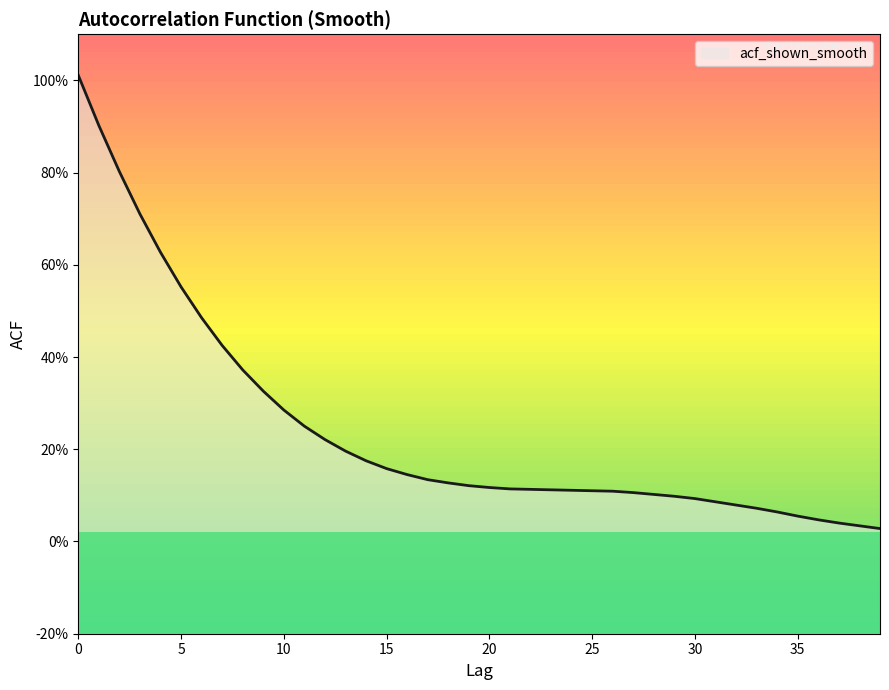

What is the difference between the maximum and second lowest values?

1.0